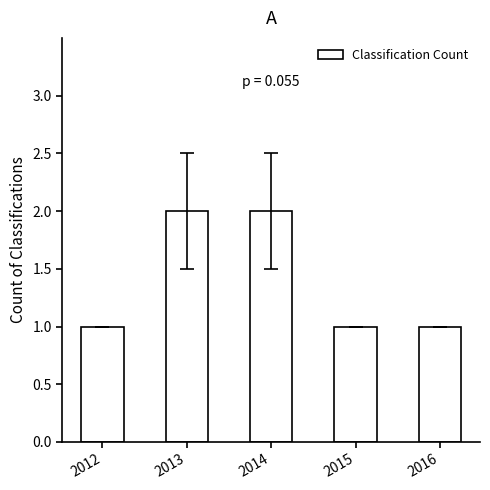

Reading right to left, transcribe all the data shown in this chart.

1	1	2	2	1